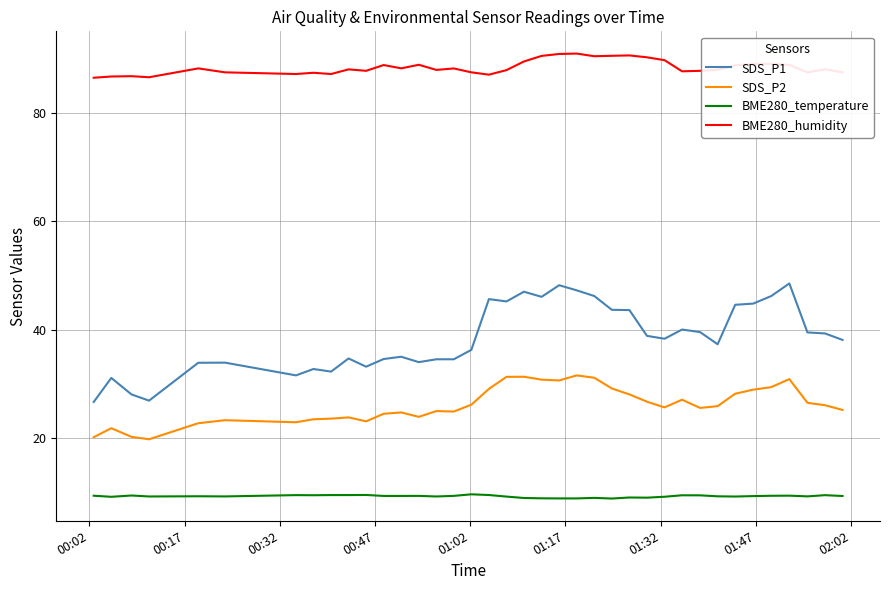

What are all the series names shown in the legend?

SDS_P1, SDS_P2, BME280_temperature, BME280_humidity